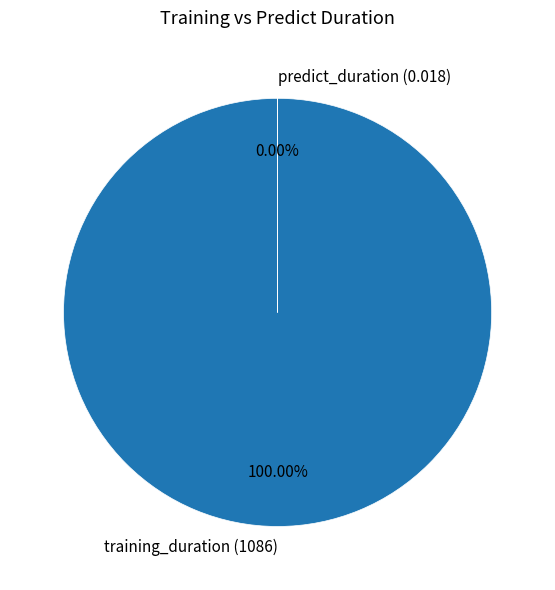

Rank the categories by value from highest to lowest.

training_duration, predict_duration